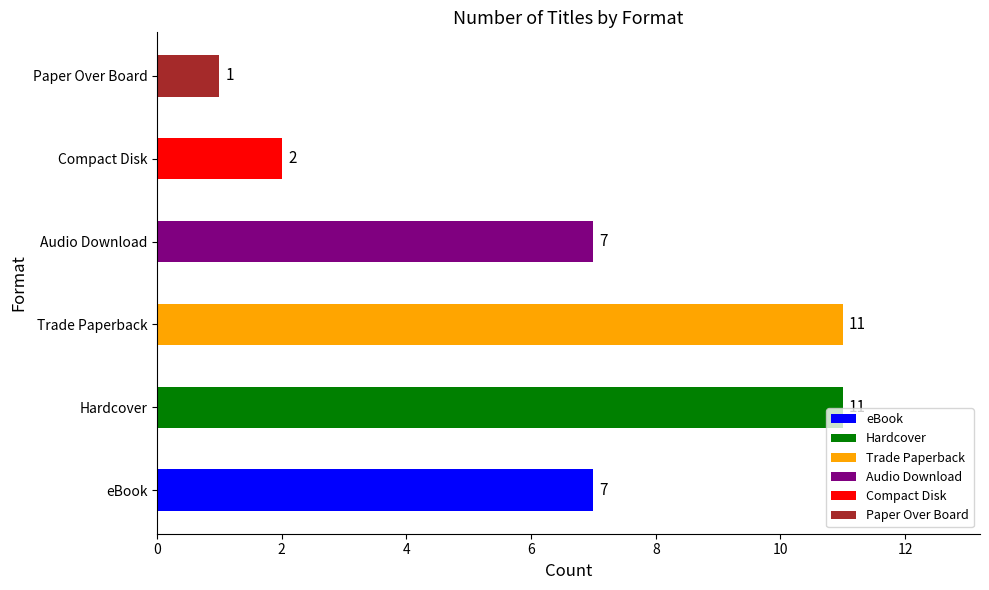

What is the change in value from eBook to Hardcover?

+4